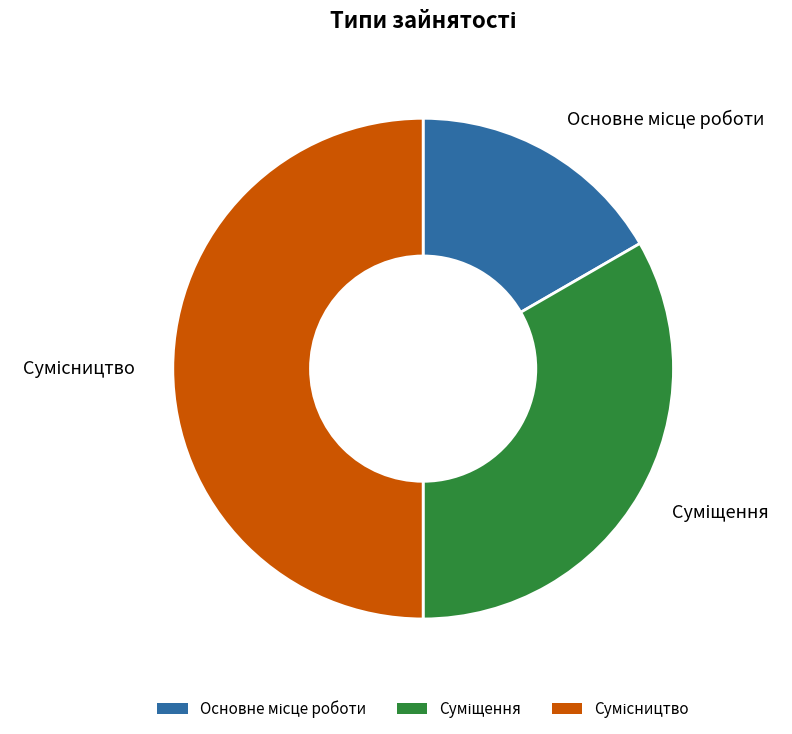

Count the number of slices in the pie.

3